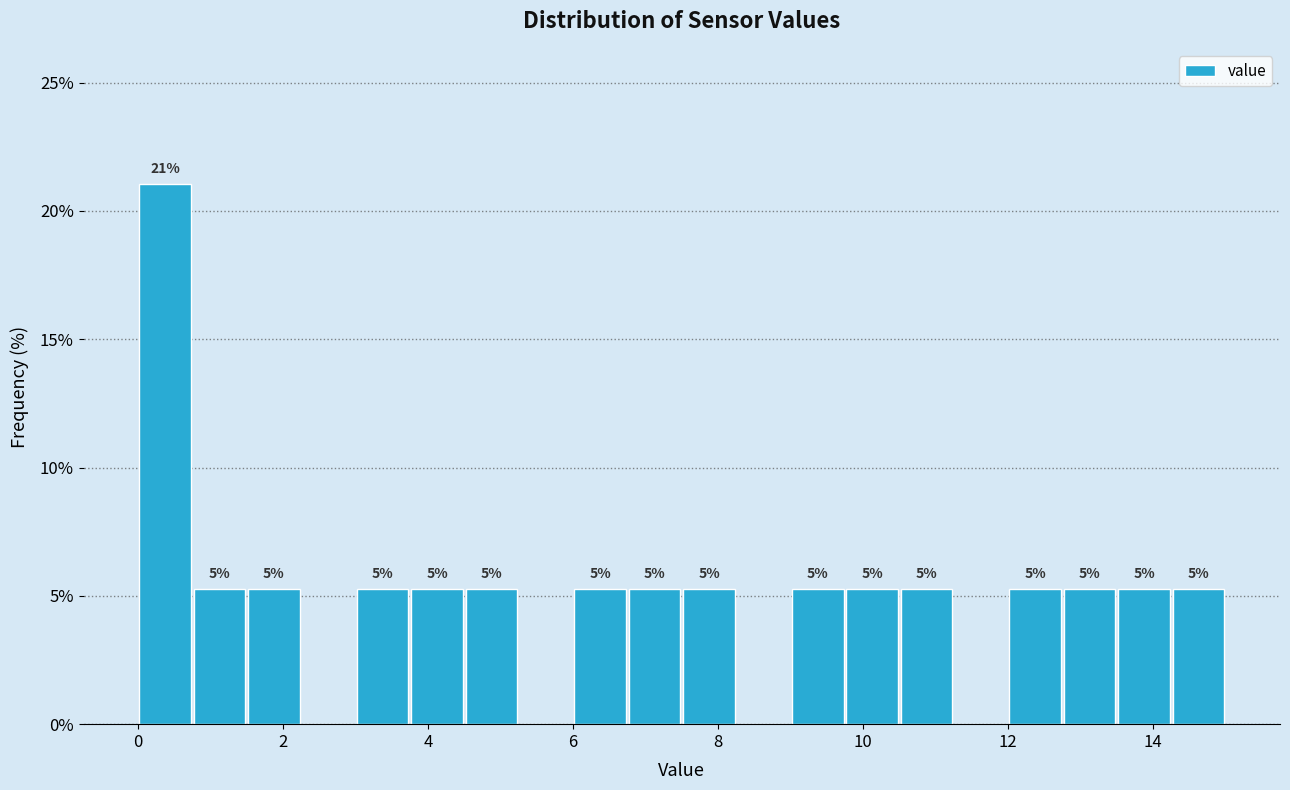

Read against the x-axis, roughly where is the centre of the tallest bar?

0.4